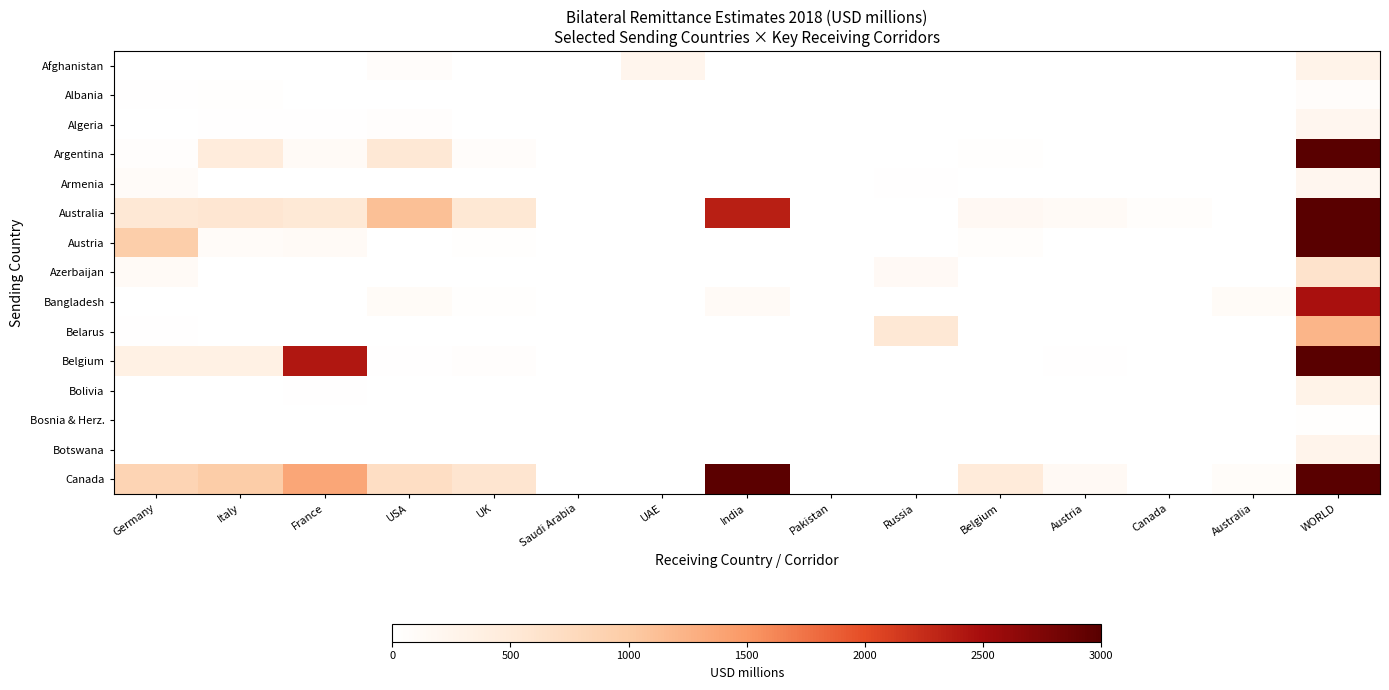

At which category is the sum across all series the highest?

WORLD